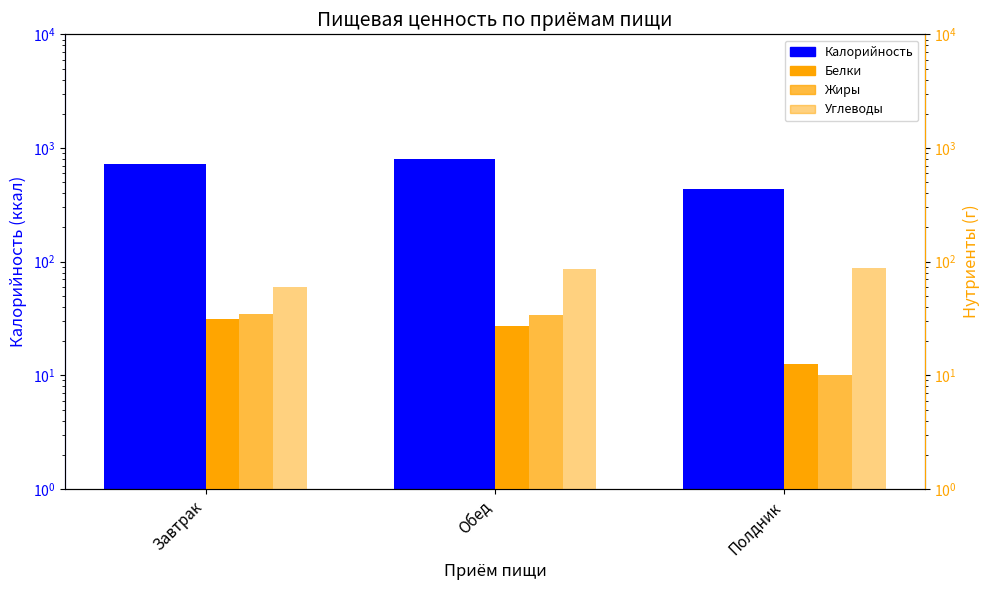

Is it true that Белки equals 27.4 at Обед?

True